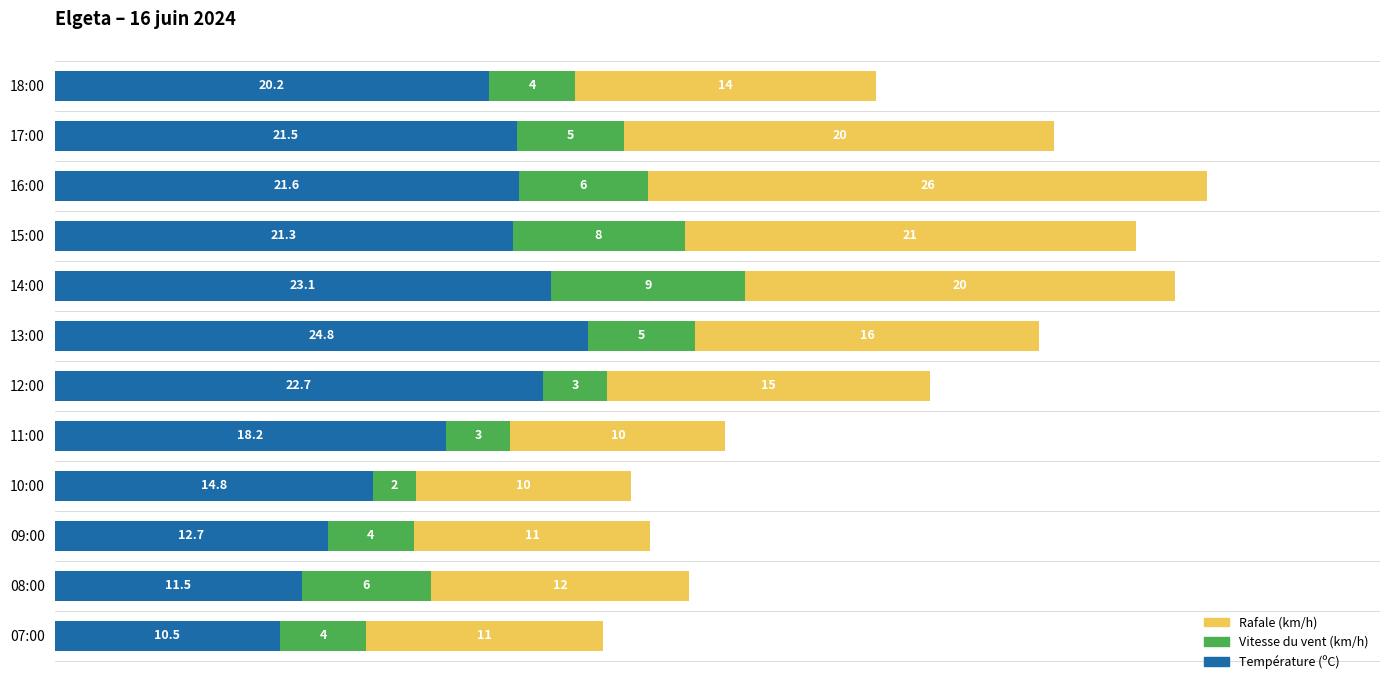

At which label does Température (ºC) reach its peak?

13:00